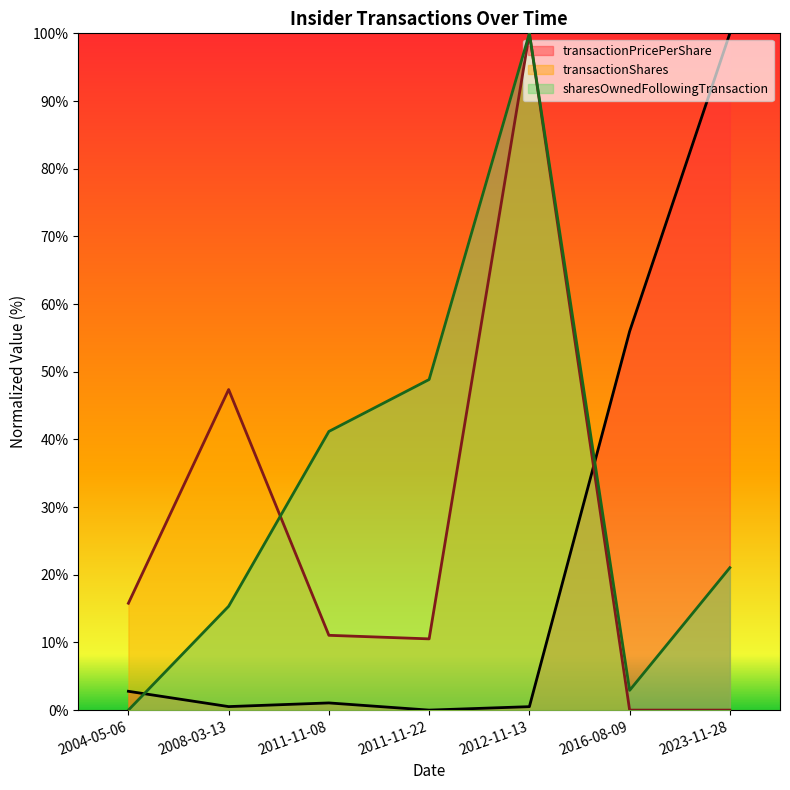

Does the chart display data point markers on the line(s)?

No